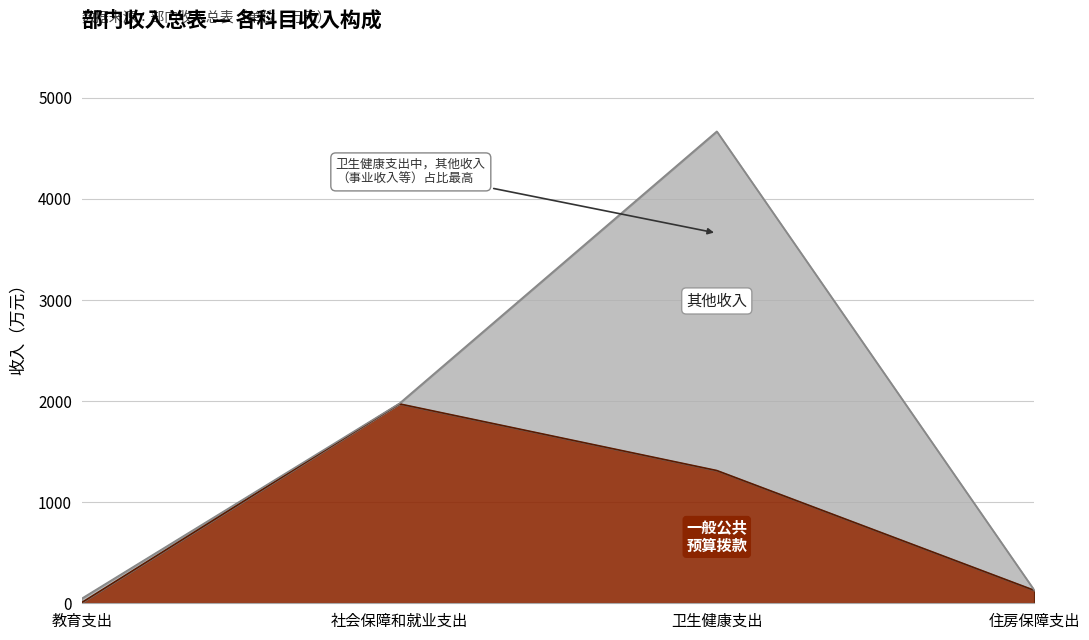

How many points are higher than both their immediate neighbors (excluding endpoints)?

1